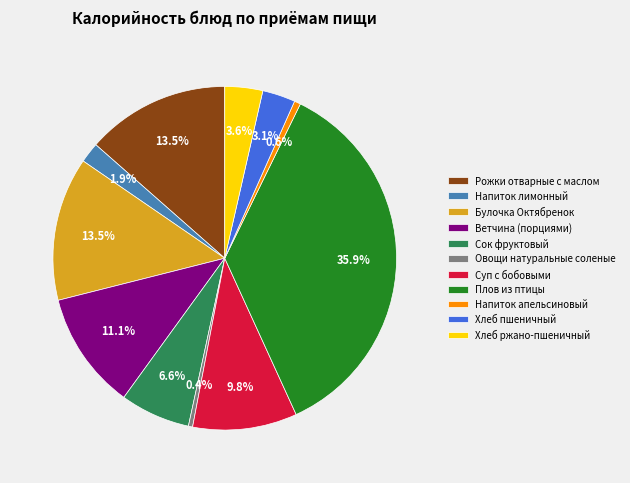

Which slice is the largest?

Плов из птицы